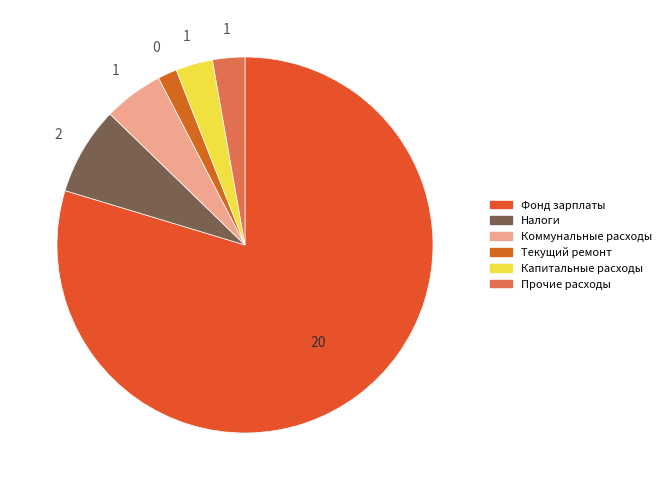

Is there any slice that represents more than half of the pie?

Yes